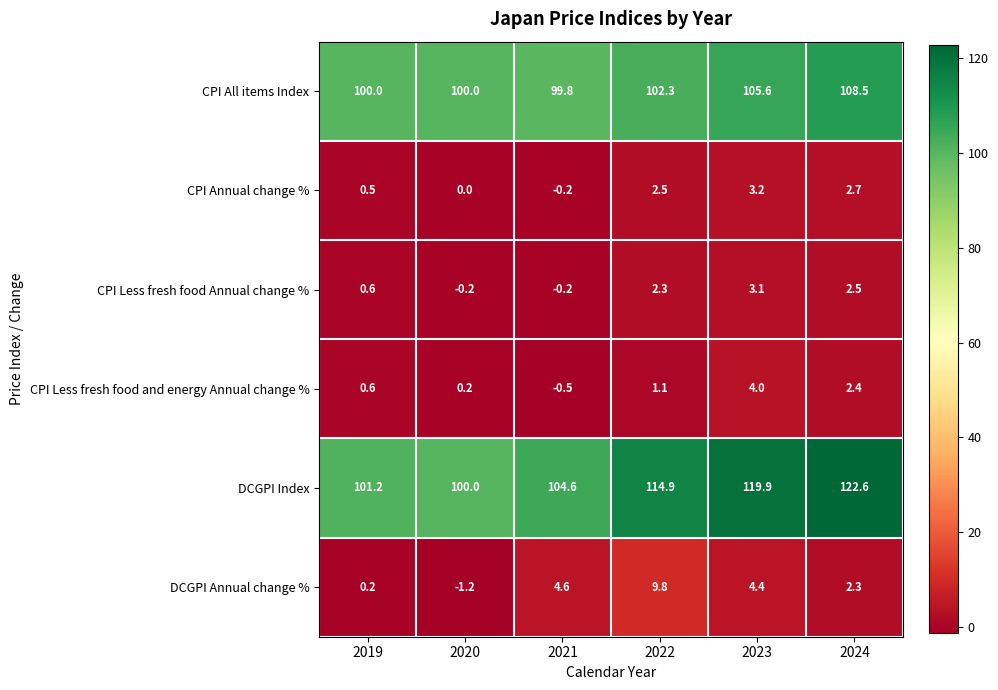

What is the sum of the CPI Less fresh food and energy Annual change % values at 2019 and 2023?

4.6